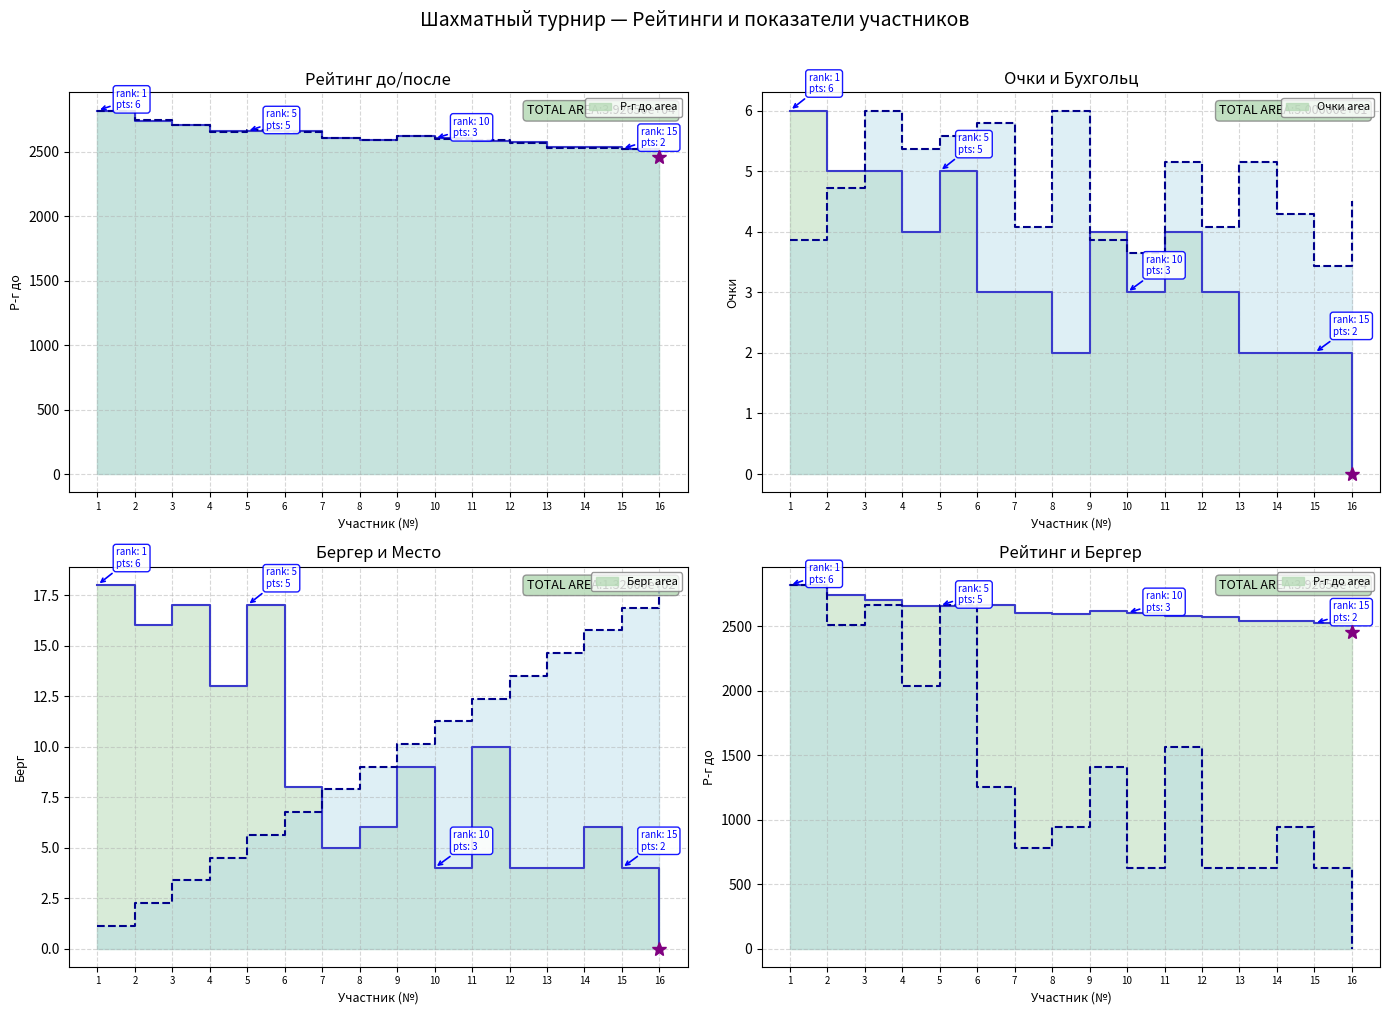

What is the maximum value for Р-г до?

2821.0